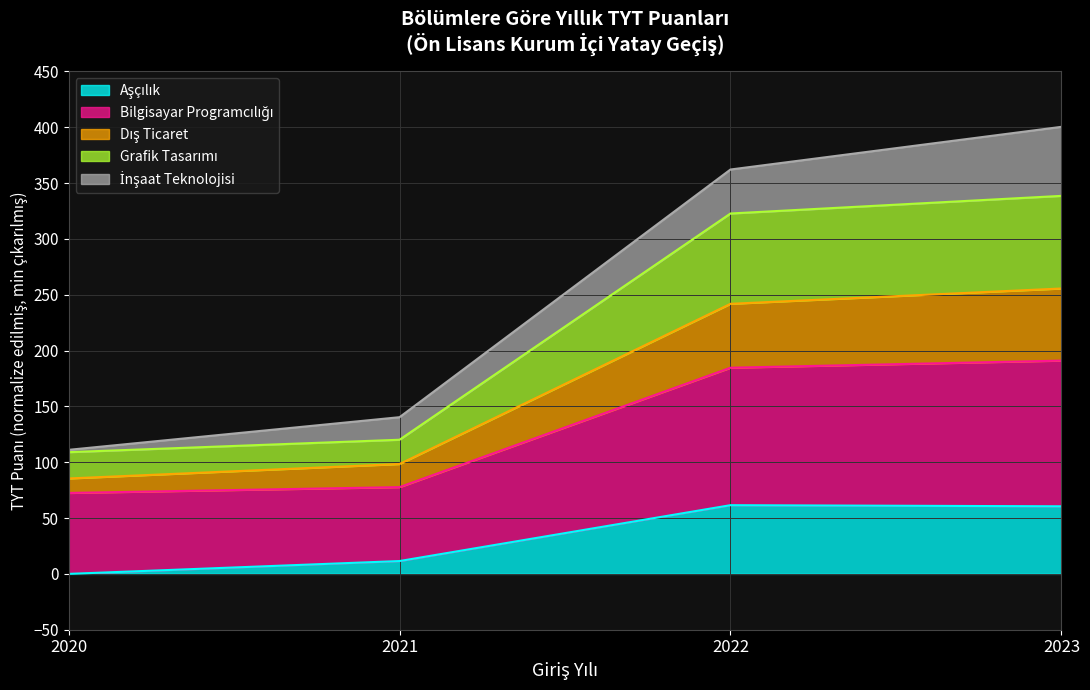

What is the total value across all series at 2022?

362.2